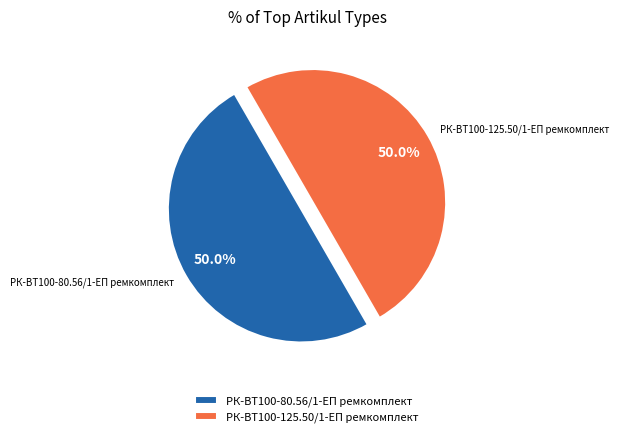

True or false: РК-ВТ100-80.56/1-ЕП ремкомплект accounts for 50% of the total.

True